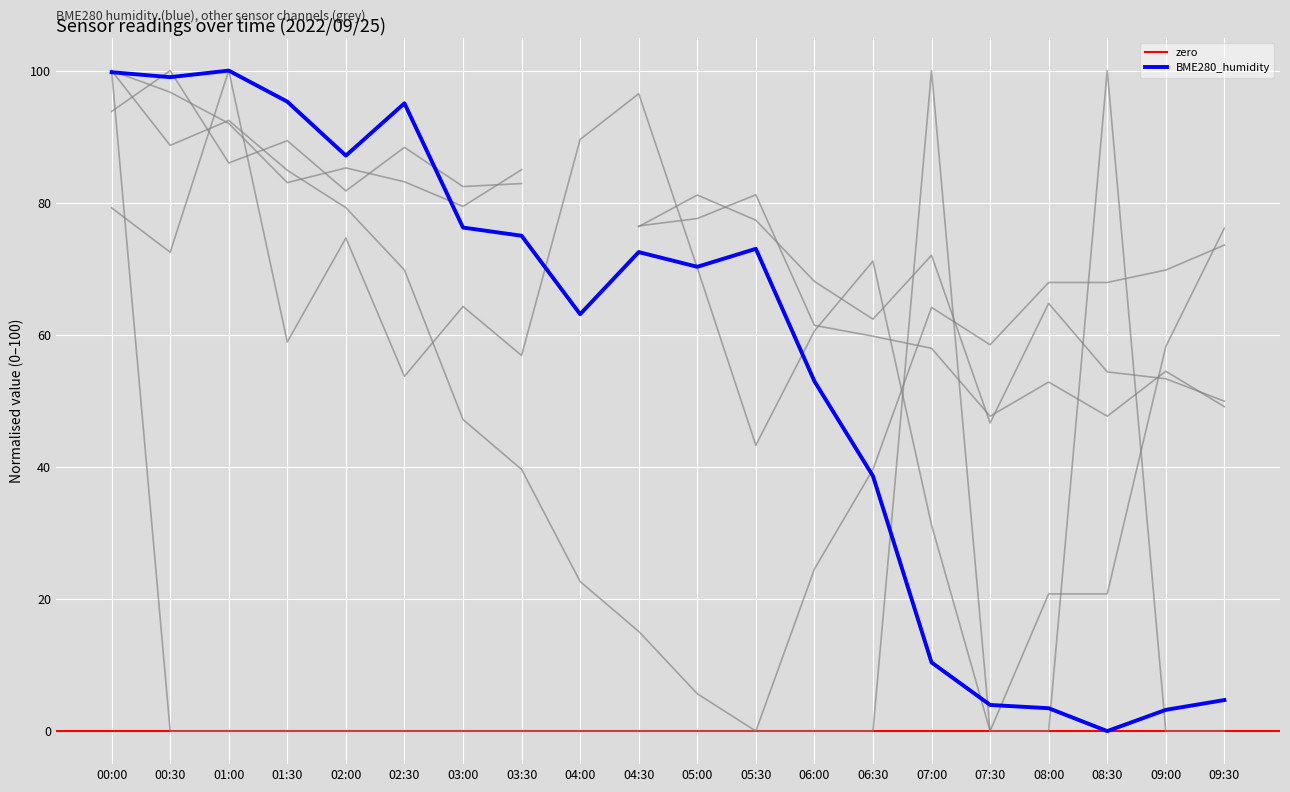

Is this an area chart (filled region under the line)?

No